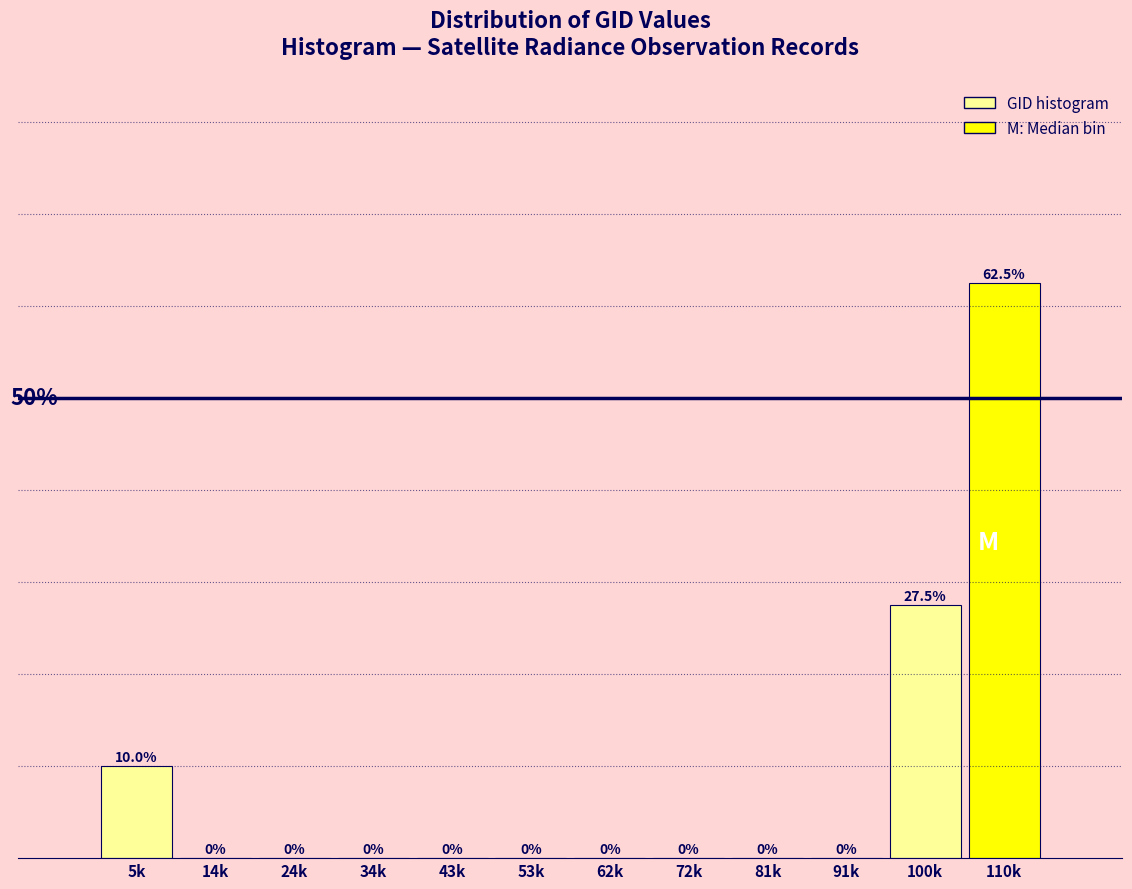

Which category has the highest value across all series?

110k